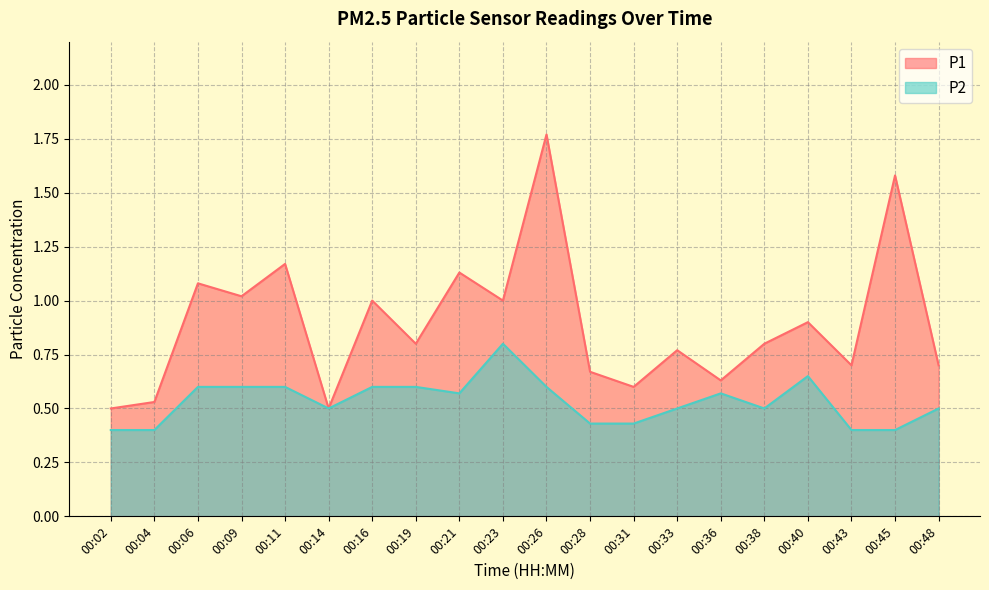

What is the difference between the P1 values at 00:11 and 00:31?

0.6